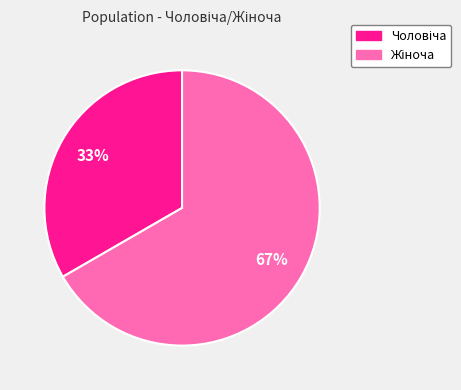

To the nearest percent, what is the average slice percentage?

50%